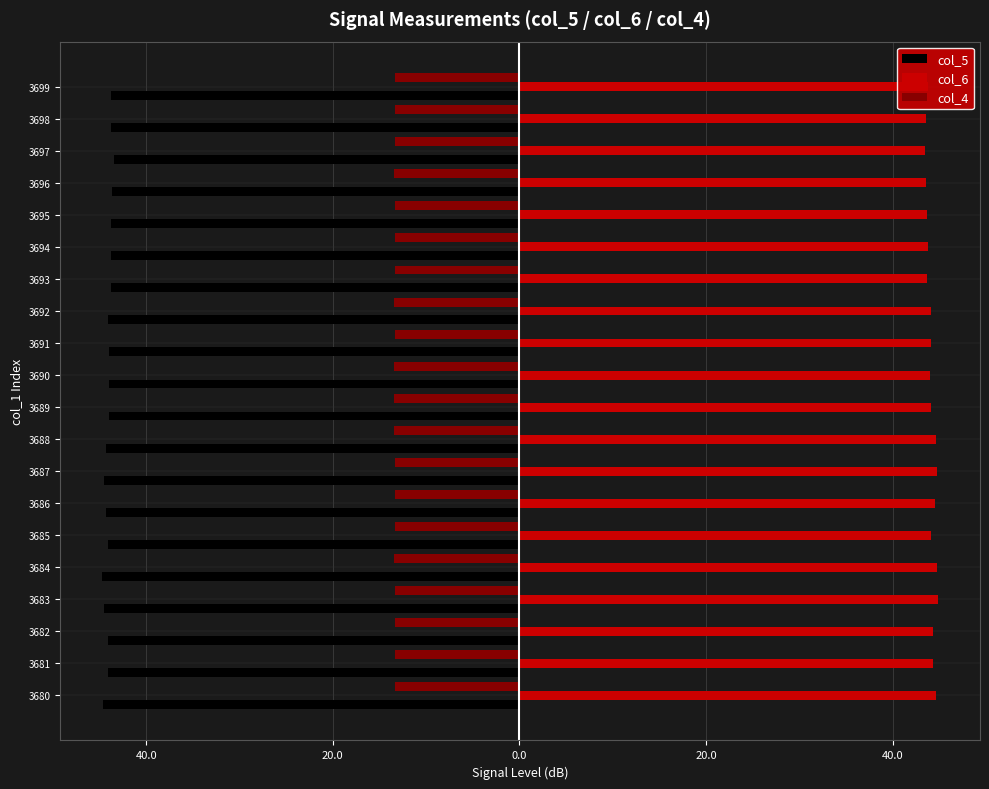

What are all the series names shown in the legend?

col_5, col_6, col_4